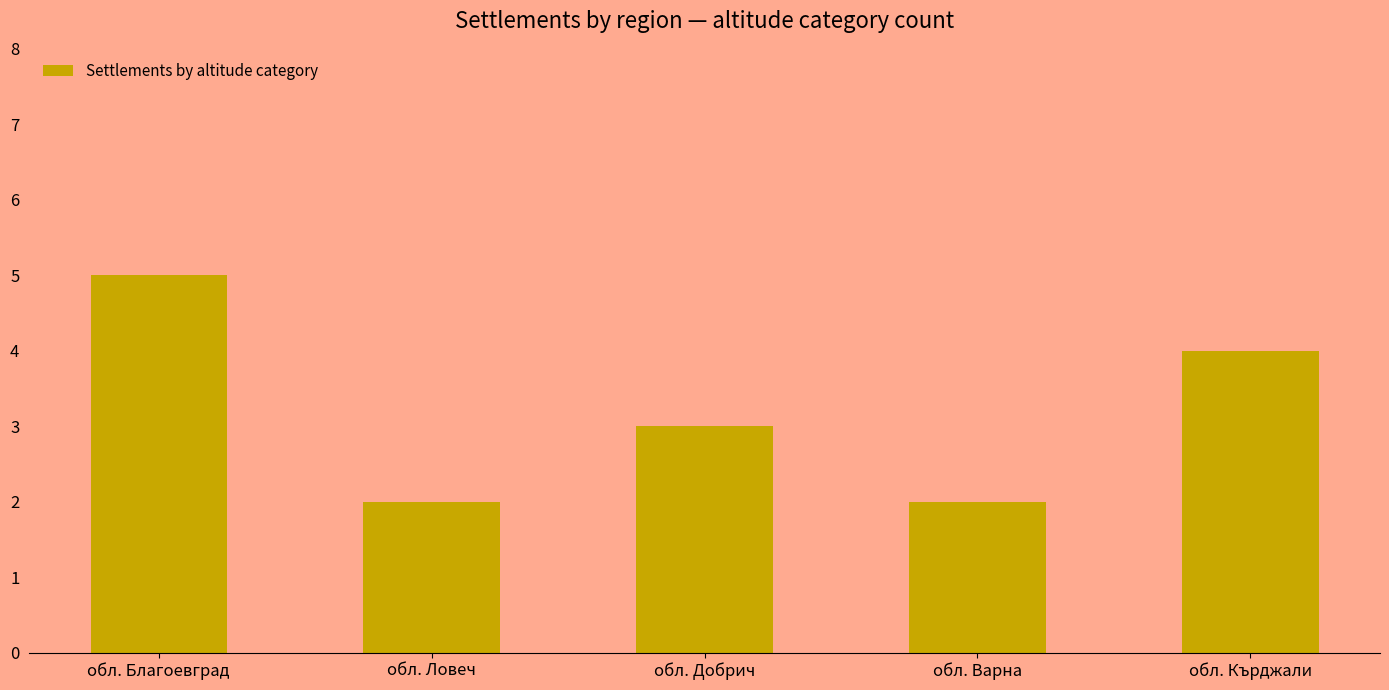

Are the bars horizontal?

No